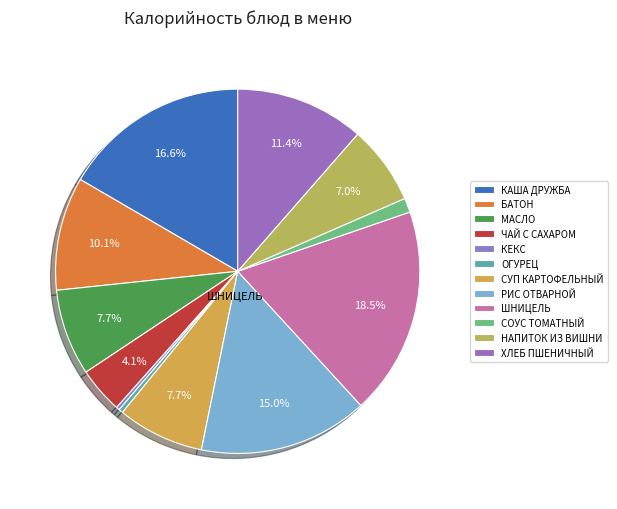

Rank the categories by value from highest to lowest.

ШНИЦЕЛЬ, КАША ДРУЖБА, РИС ОТВАРНОЙ, ХЛЕБ ПШЕНИЧНЫЙ, БАТОН, СУП КАРТОФЕЛЬНЫЙ, МАСЛО, НАПИТОК ИЗ ВИШНИ, ЧАЙ С САХАРОМ, СОУС ТОМАТНЫЙ, ОГУРЕЦ, КЕКС